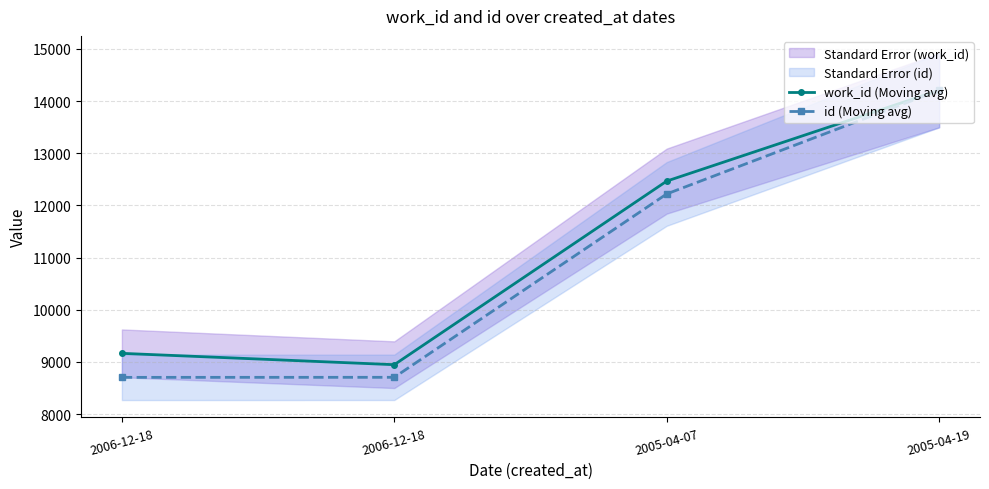

Is this an area chart (filled region under the line)?

No